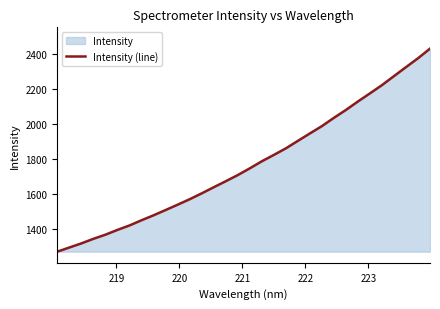

What is the smallest value displayed?

1272.0